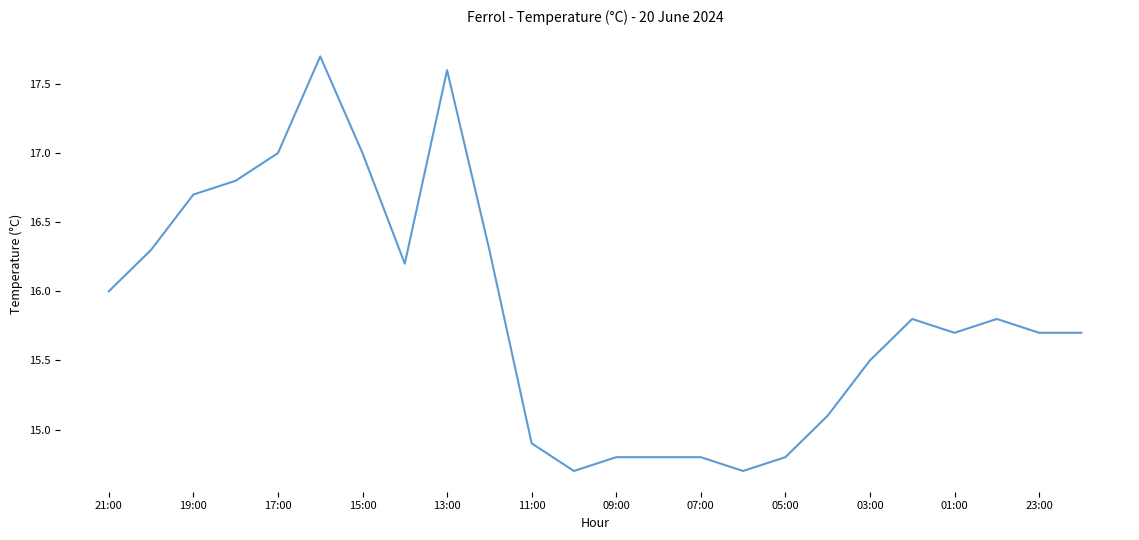

Reading left to right, extract all data points from this chart.

16.0	16.3	16.7	16.8	17.0	17.7	17.0	16.2	17.6	16.3	14.9	14.7	14.8	14.8	14.8	14.7	14.8	15.1	15.5	15.8	15.7	15.8	15.7	15.7